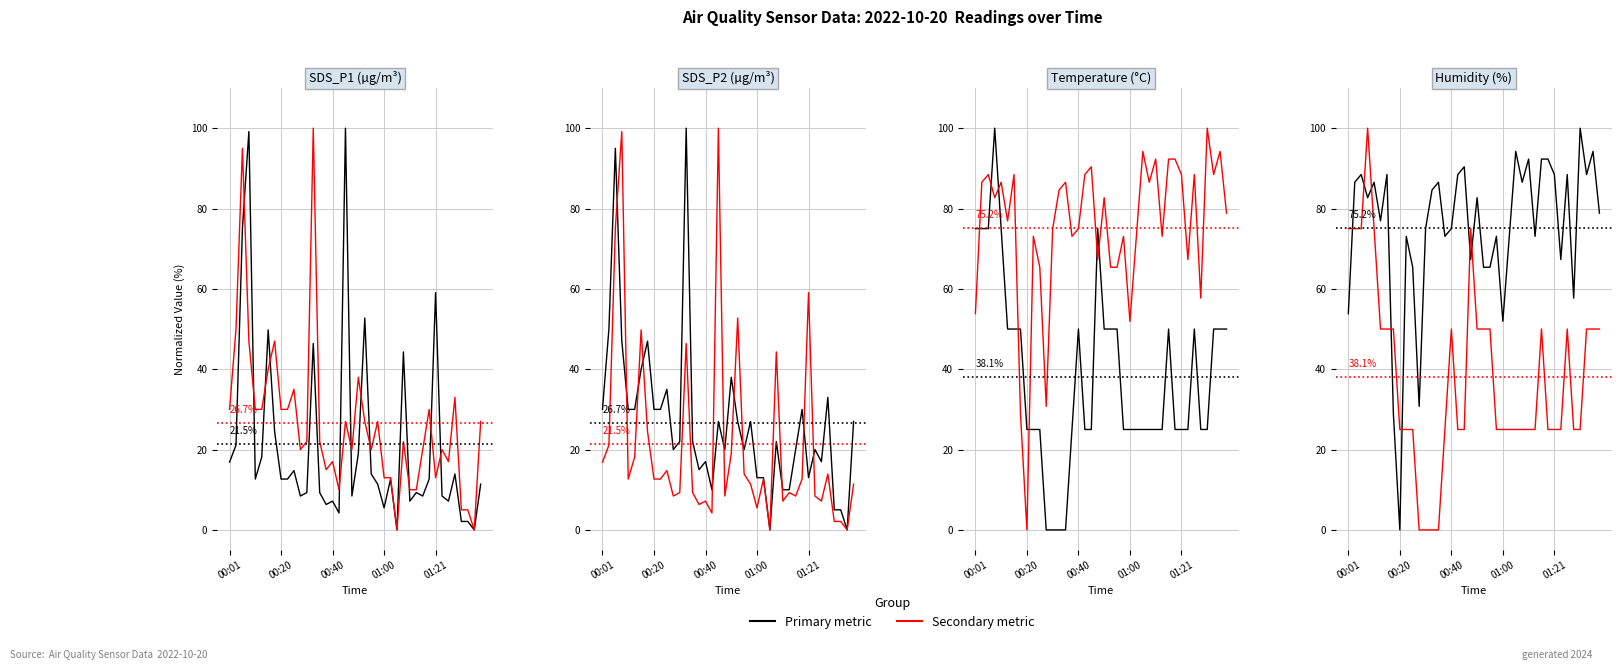

Reading right to left, list all the values displayed in this chart.

SDS_P1: 11.4	0.0	2.1	2.1	13.9	7.2	8.4	59.1	12.7	8.4	9.3	7.2	44.3	0.0	12.7	5.5	11.4	13.9	52.7	19.0	8.4	100.0	4.2	7.2	6.3	9.3	46.4	9.3	8.4	14.8	12.7	12.7	24.5	49.8	18.1	12.7	99.2	75.1	21.1	16.9
SDS_P2: 27.0	0.0	5.0	5.0	33.0	17.0	20.0	13.0	30.0	20.0	10.0	10.0	22.0	0.0	13.0	13.0	27.0	20.0	27.0	38.0	20.0	27.0	10.0	17.0	15.0	22.0	100.0	22.0	20.0	35.0	30.0	30.0	47.0	40.0	30.0	30.0	47.0	95.0	50.0	30.0
Temp: 50.0	50.0	50.0	25.0	25.0	50.0	25.0	25.0	25.0	50.0	25.0	25.0	25.0	25.0	25.0	25.0	25.0	50.0	50.0	50.0	75.0	25.0	25.0	50.0	25.0	0.0	0.0	0.0	0.0	25.0	25.0	25.0	50.0	50.0	50.0	75.0	100.0	75.0	75.0	75.0
Humidity: 78.8	94.2	88.5	100.0	57.7	88.5	67.3	88.5	92.3	92.3	73.1	92.3	86.5	94.2	73.1	51.9	73.1	65.4	65.4	82.7	67.3	90.4	88.5	75.0	73.1	86.5	84.6	75.0	30.8	65.4	73.1	0.0	28.8	88.5	76.9	86.5	82.7	88.5	86.5	53.8